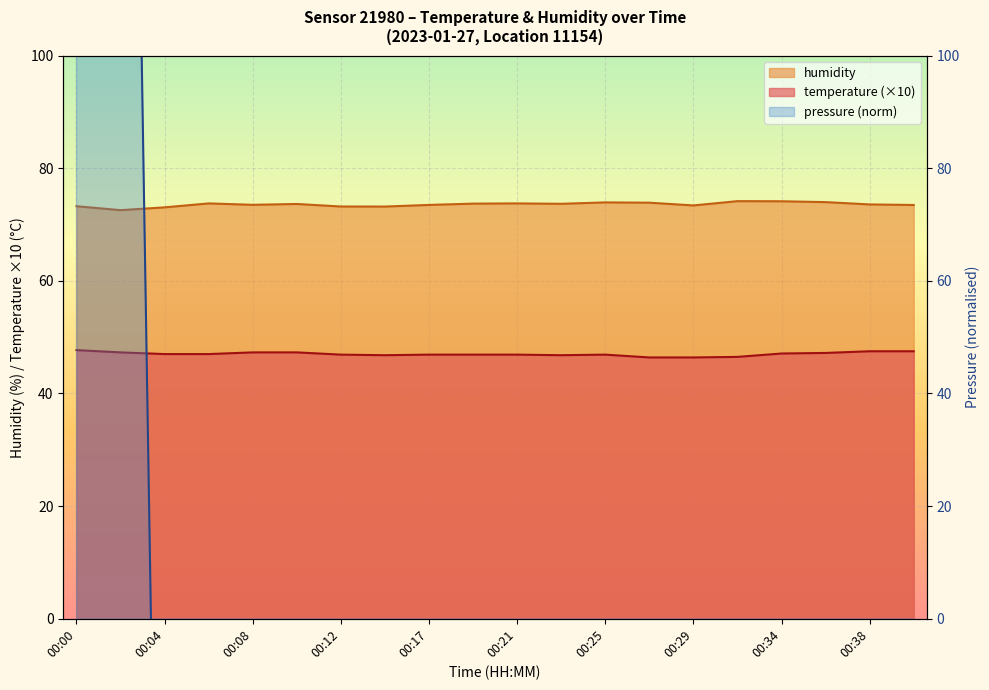

Is the value of pressure at 00:17 greater than the value of temperature at 00:12?

No